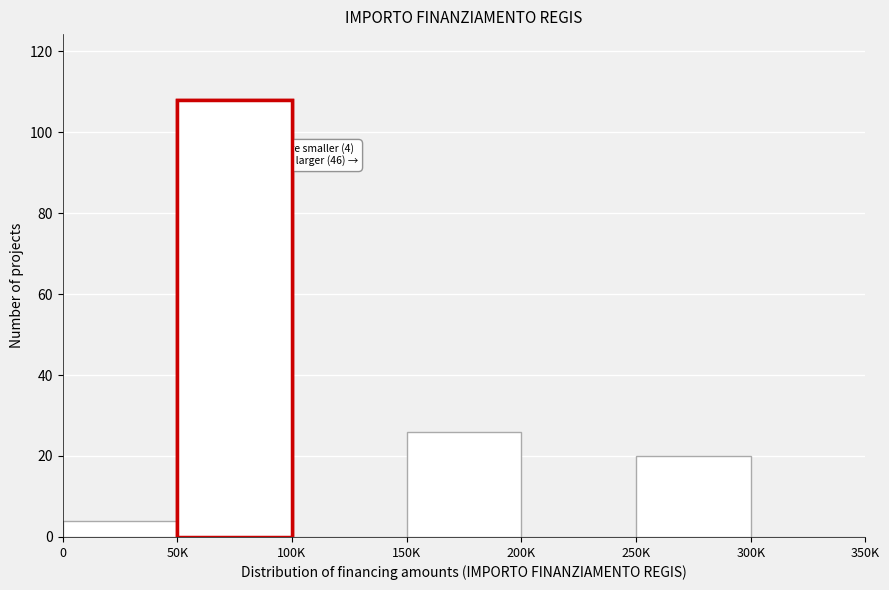

What is the greatest value displayed?

108